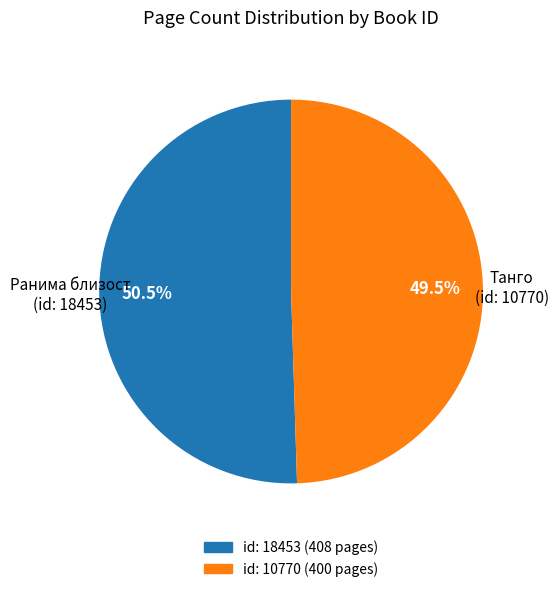

Does any single category account for the majority?

Yes